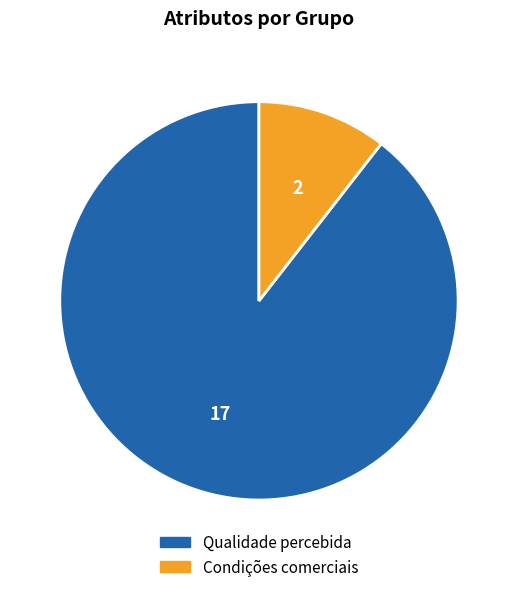

True or false: Condições comerciais accounts for 24% of the total.

False